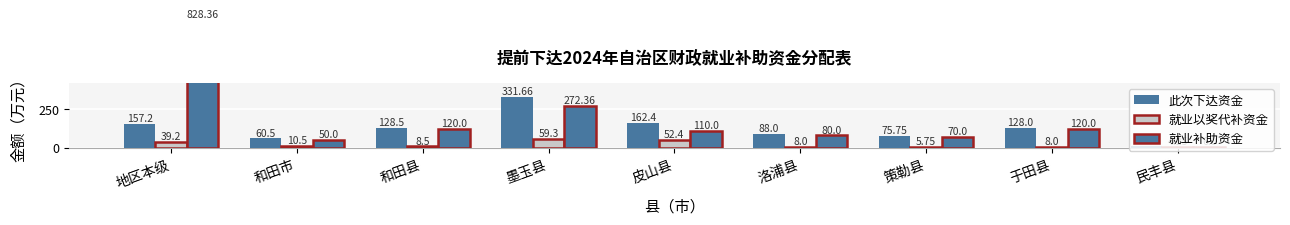

Reading left to right, transcribe all the data shown in this chart.

此次下达资金: 157.2	60.5	128.5	331.7	162.4	88.0	75.8	128.0	10.2
就业以奖代补资金: 39.2	10.5	8.5	59.3	52.4	8.0	5.8	8.0	4.2
就业补助资金: 828.4	50.0	120.0	272.4	110.0	80.0	70.0	120.0	6.0